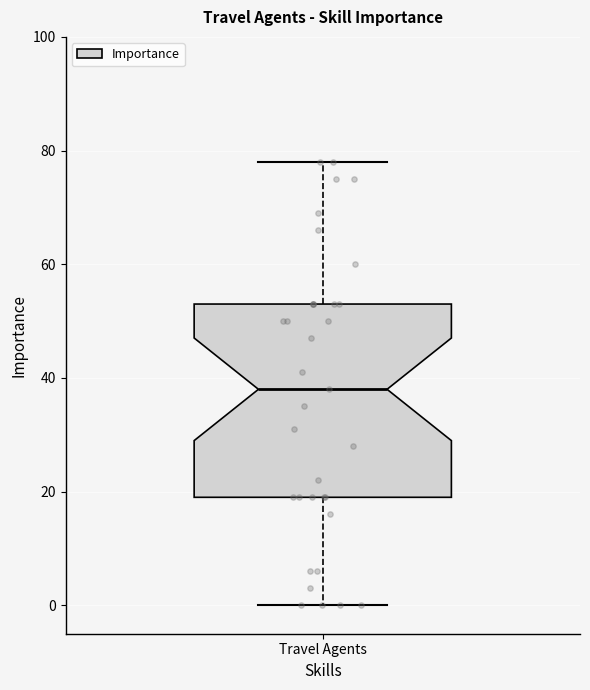

Where does the upper whisker of the box for Travel Agents end on the y-axis? The values are not printed on the chart, so give them approximately, as read against the axis.

78